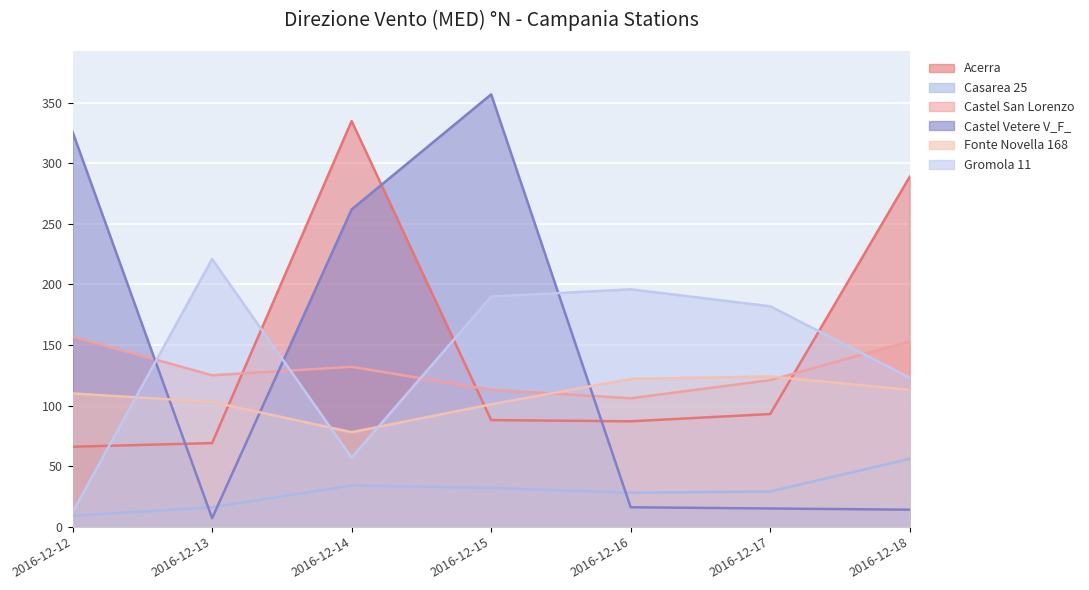

Reading left to right, list all the values displayed in this chart.

Acerra: 2016-12-12=66	2016-12-13=69	2016-12-14=335	2016-12-15=88	2016-12-16=87	2016-12-17=93	2016-12-18=289
Casarea 25: 2016-12-12=9	2016-12-13=16	2016-12-14=34	2016-12-15=32	2016-12-16=28	2016-12-17=29	2016-12-18=56
Castel San Lorenzo: 2016-12-12=157	2016-12-13=125	2016-12-14=132	2016-12-15=113	2016-12-16=106	2016-12-17=121	2016-12-18=153
Castel Vetere V_F_: 2016-12-12=326	2016-12-13=7	2016-12-14=262	2016-12-15=357	2016-12-16=16	2016-12-17=15	2016-12-18=14
Fonte Novella 168: 2016-12-12=110	2016-12-13=103	2016-12-14=78	2016-12-15=101	2016-12-16=122	2016-12-17=124	2016-12-18=113
Gromola 11: 2016-12-12=12	2016-12-13=221	2016-12-14=57	2016-12-15=190	2016-12-16=196	2016-12-17=182	2016-12-18=123